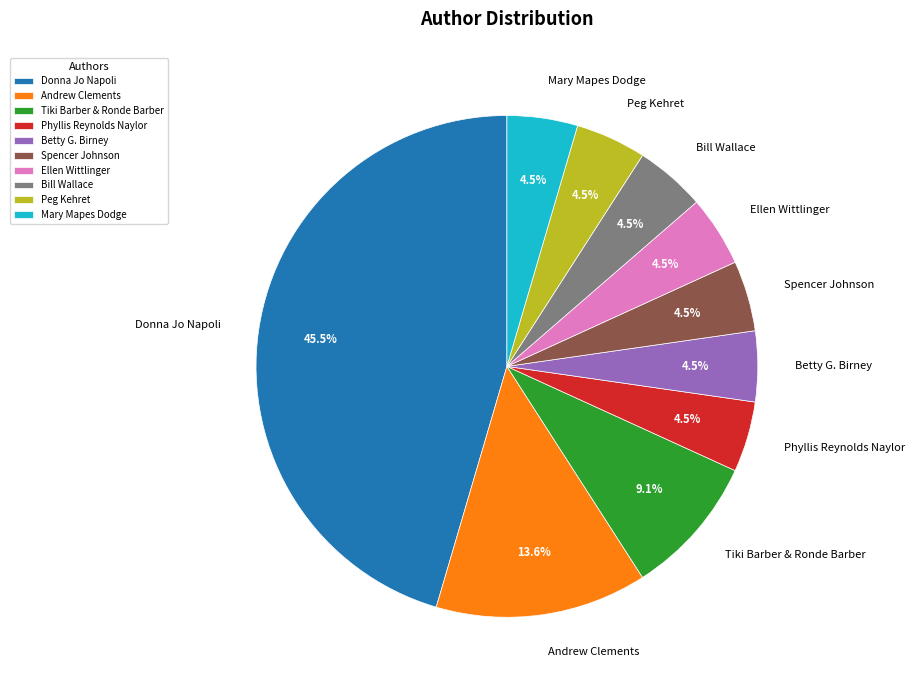

What portion of the pie excludes Bill Wallace?

95.5%